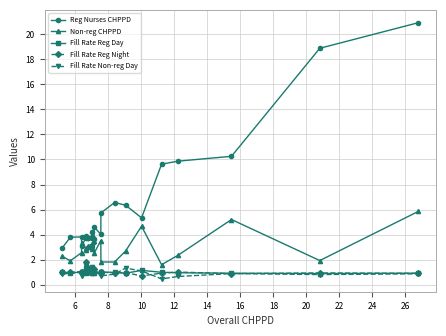

What is the value of the Fill Rate Reg Day point at the 13th from the left?

1.0